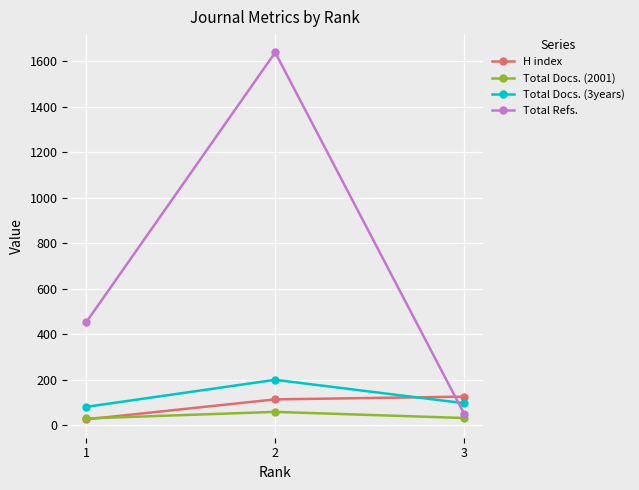

Which series has the widest spread of values?

Total Refs.